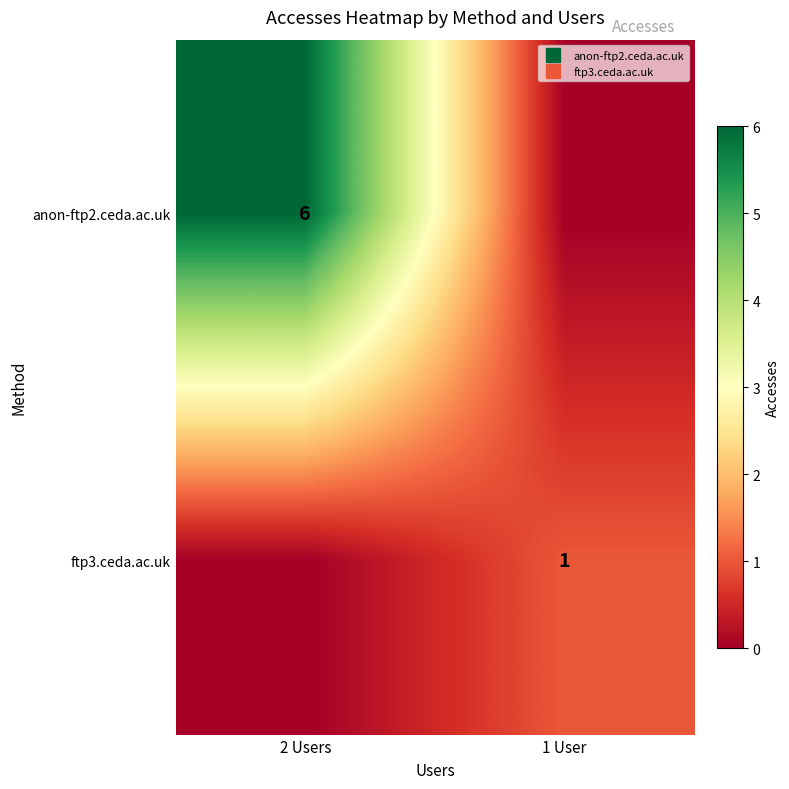

What is the sum of the anon-ftp2.ceda.ac.uk values at 1 User and 2 Users?

6